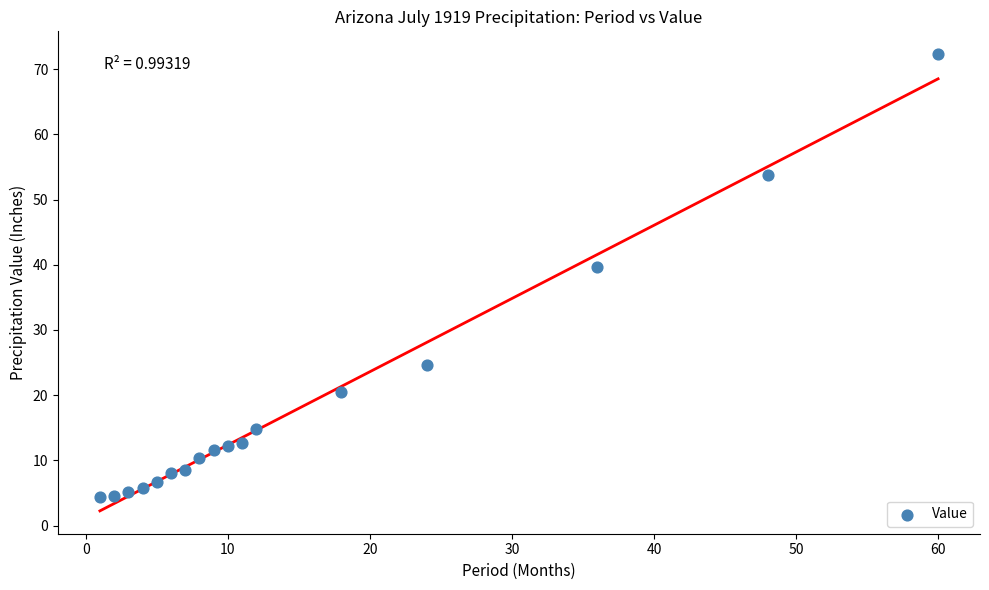

What is the range of X values (max minus min)?

59.0